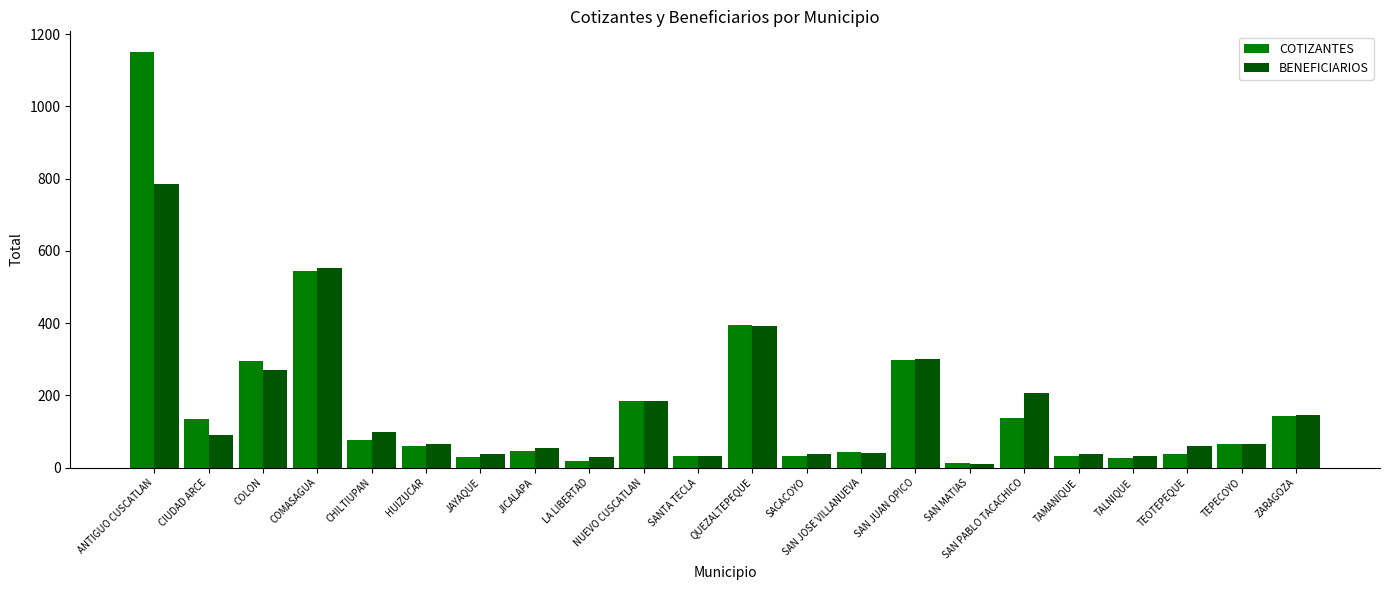

What is the difference between the maximum and minimum values in the BENEFICIARIOS series?

775